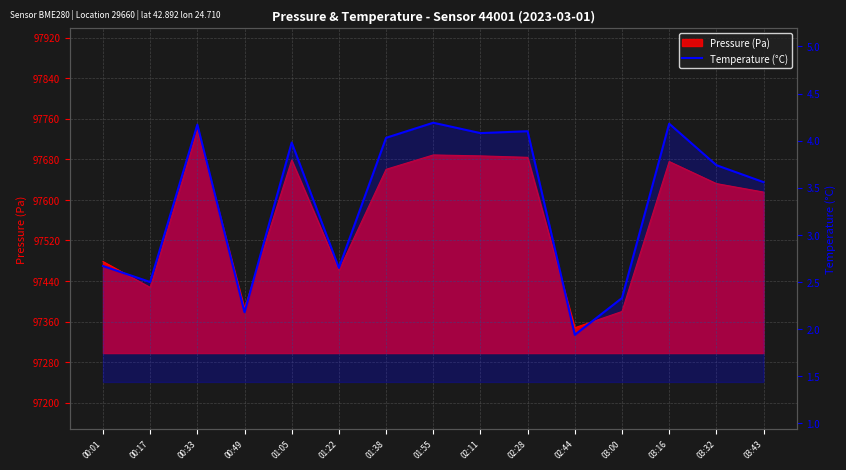

Read the value at 00:17.

2.5